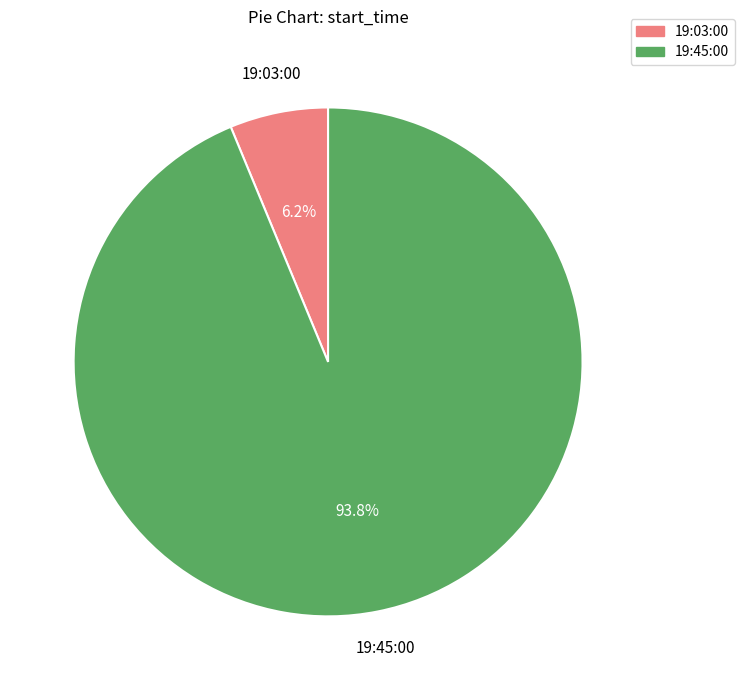

Rank the categories by value from highest to lowest.

19:45:00, 19:03:00